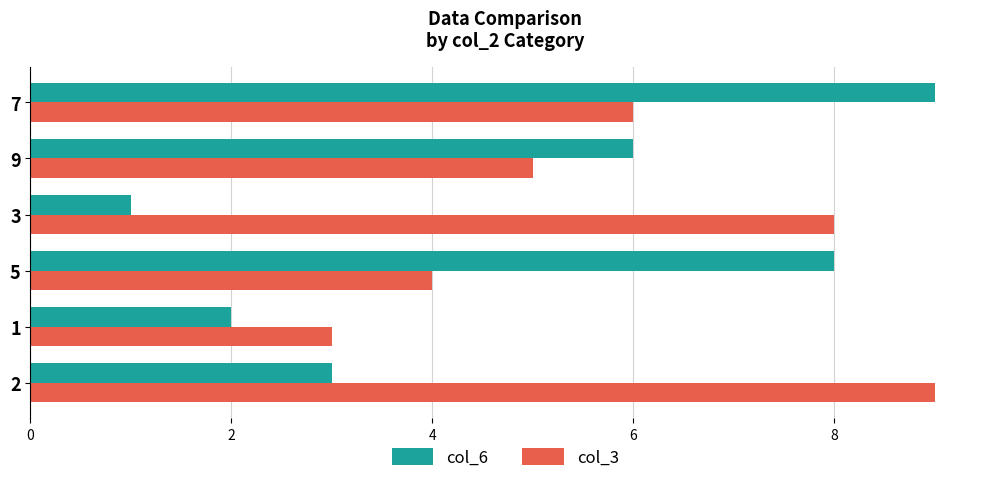

True or false: col_6 has a value of 1 at 3.

True